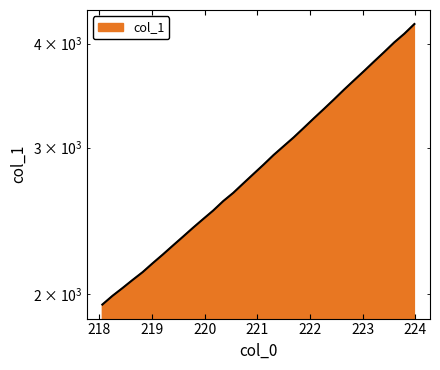

Reading left to right, transcribe all the data shown in this chart.

218.0596=1942.3	218.2508=1989.5	218.442=2033.1	218.6332=2079.2	218.8244=2124.8	219.0156=2178.1	219.2067=2230.9	219.3979=2286.9	219.589=2343.7	219.7801=2402.6	219.9712=2460.9	220.1623=2519.8	220.3533=2586.7	220.5444=2646.6	220.7354=2717.0	220.9264=2788.2	221.1174=2861.1	221.3083=2938.6	221.4993=3011.5	221.6902=3085.8	221.8812=3167.9	222.0721=3253.0	222.263=3338.3	222.4538=3427.6	222.6447=3521.5	222.8355=3614.3	223.0264=3708.9	223.2172=3808.2	223.408=3908.8	223.5987=4014.5	223.7895=4111.6	223.9802=4223.6